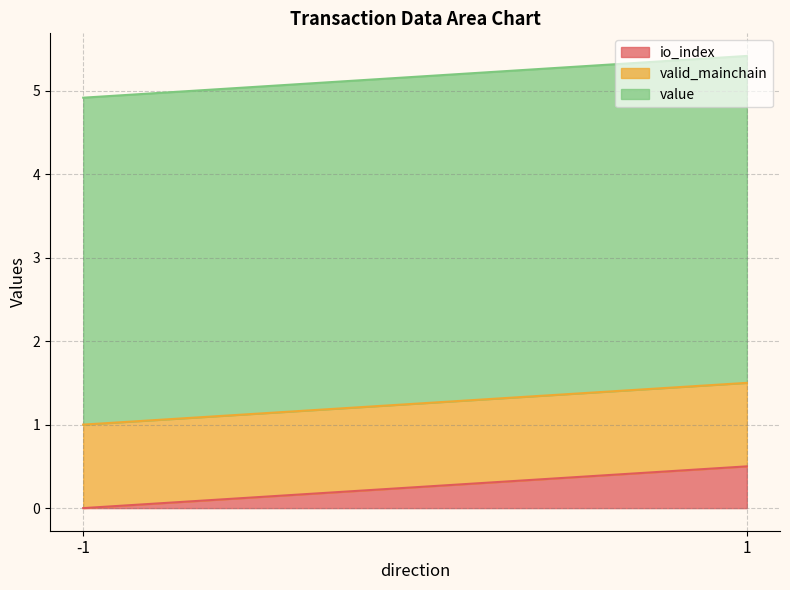

What is the maximum value shown in the chart?

3.9